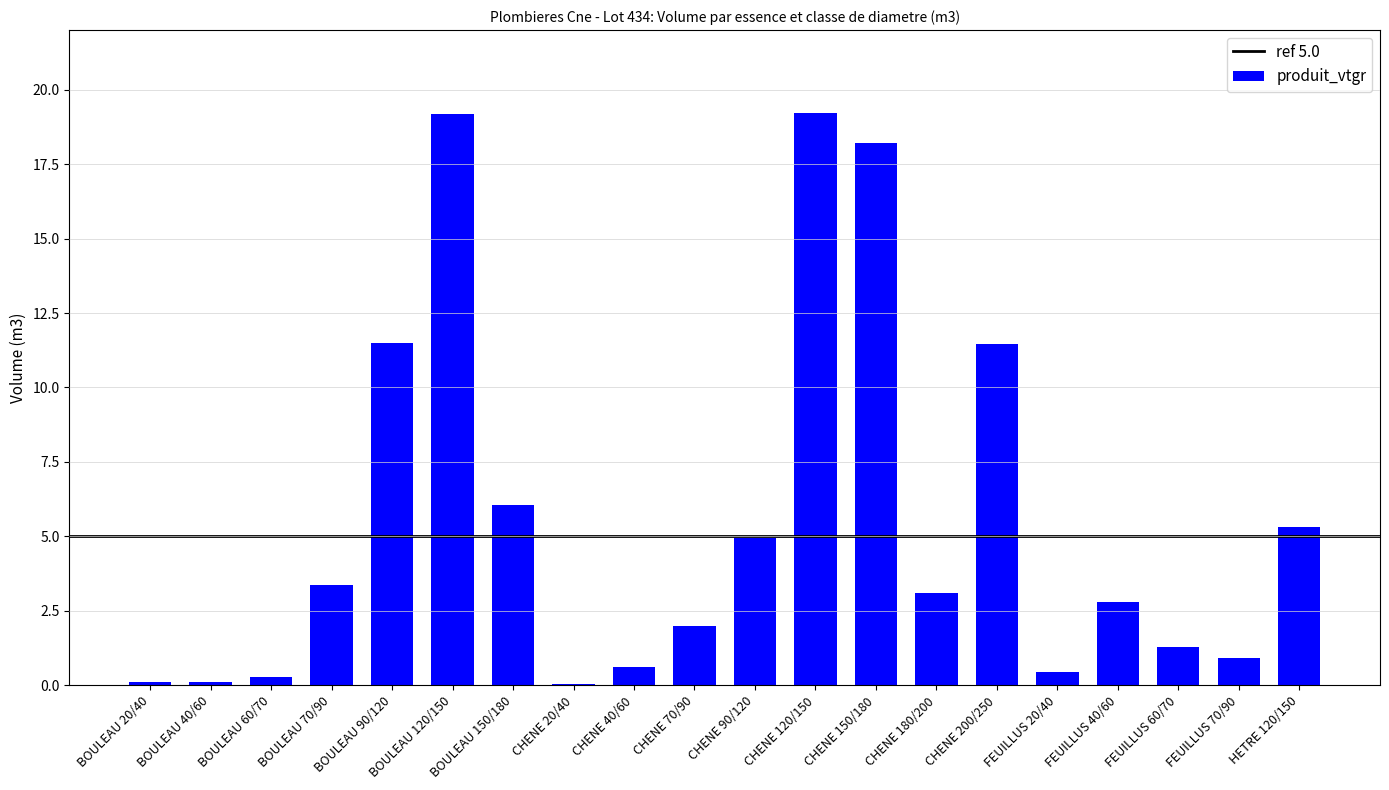

Are the bars horizontal?

No